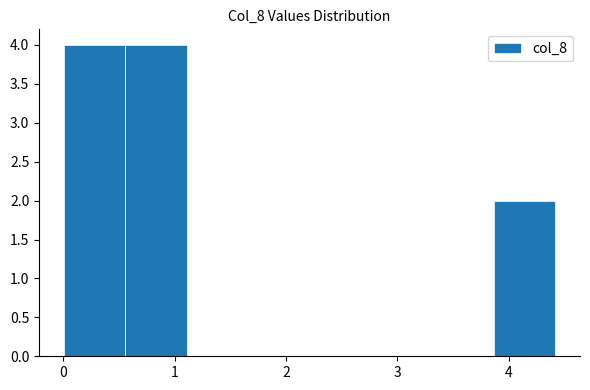

Reading left to right, transcribe this chart: for each bar, give the range it covers on the x-axis and its height. Neither the bar edges nor the heights are printed on the chart, so give them approximately, as read against the axes.

0.0 to 0.6: 4
0.6 to 1.1: 4
1.1 to 1.7: 0
1.7 to 2.2: 0
2.2 to 2.8: 0
2.8 to 3.3: 0
3.3 to 3.9: 0
3.9 to 4.4: 2